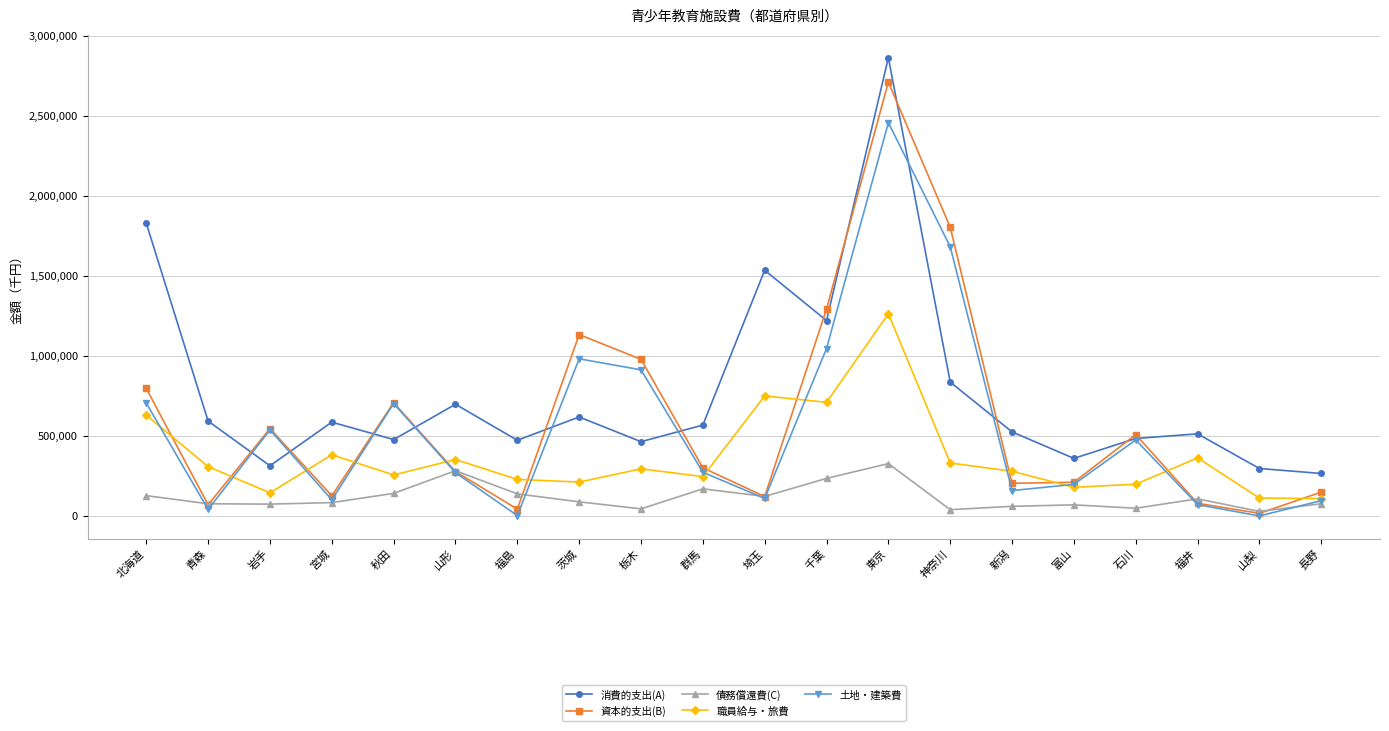

What is the difference between the second highest and second lowest values in the 土地・建築費 series?

1681591